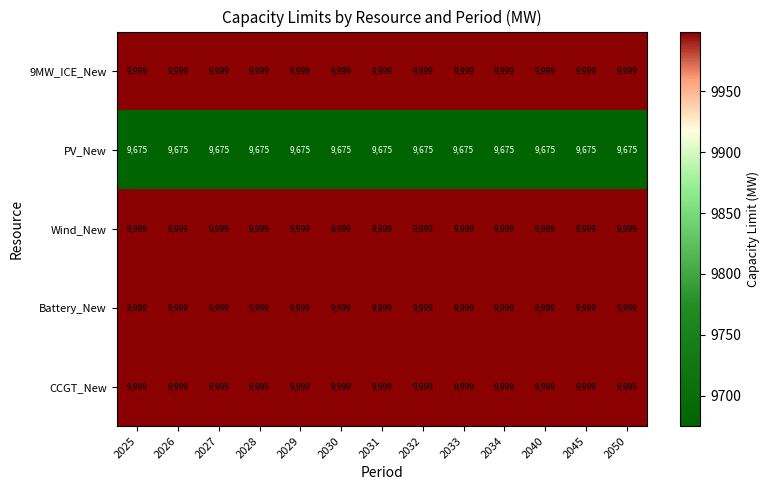

What is the spread (max minus min) of values at 2025?

324